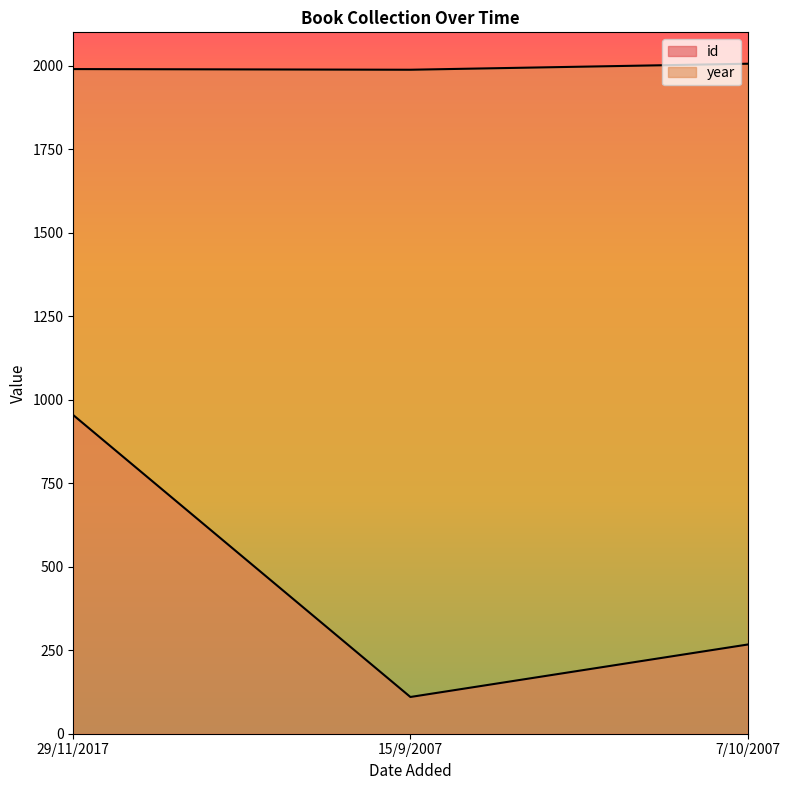

True or false: id has a value of 267 at 7/10/2007.

True